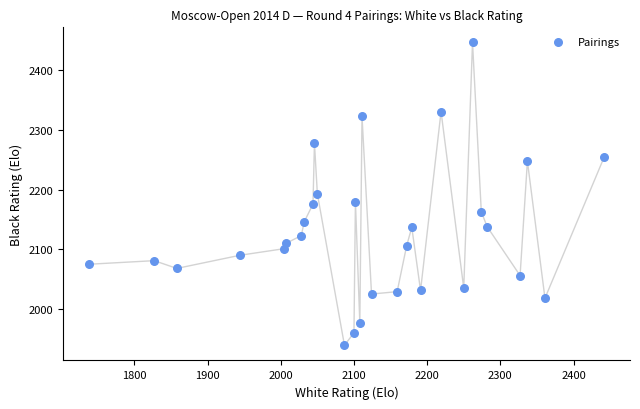

What is the range of X values (max minus min)?

704